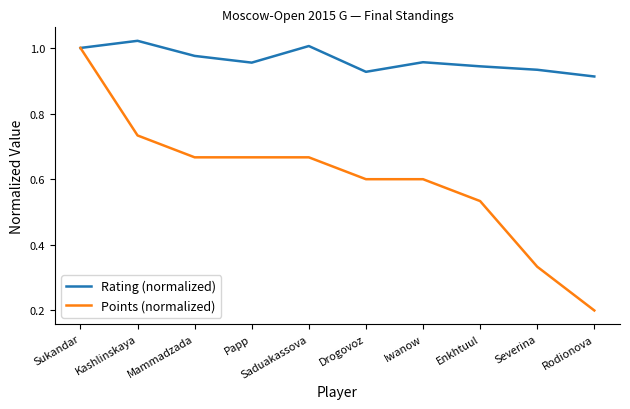

What position from the right is Kashlinskaya?

9